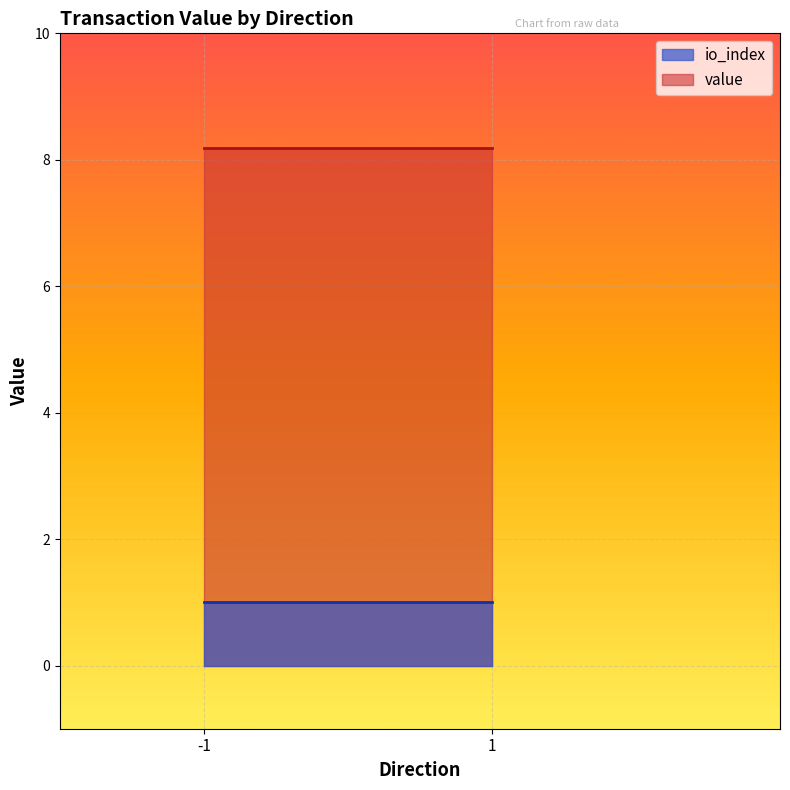

What is the sum of the value values at -1 and -1?

8.2